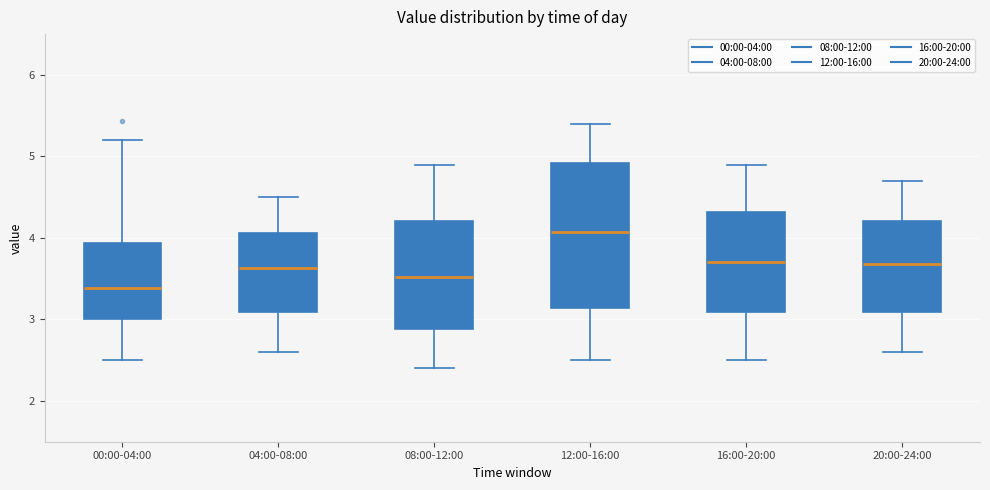

Reading left to right, transcribe this box plot: for each box, give where its median line is, the range the box spans, and where its two whiskers end, as read against the y-axis. The values are not printed on the chart, so give them approximately, as read against the axis.

00:00-04:00: median 3.4, box 3.0 to 3.9, whiskers 2.5 to 5.2
04:00-08:00: median 3.6, box 3.1 to 4.1, whiskers 2.6 to 4.5
08:00-12:00: median 3.5, box 2.9 to 4.2, whiskers 2.4 to 4.9
12:00-16:00: median 4.1, box 3.1 to 4.9, whiskers 2.5 to 5.4
16:00-20:00: median 3.7, box 3.1 to 4.3, whiskers 2.5 to 4.9
20:00-24:00: median 3.7, box 3.1 to 4.2, whiskers 2.6 to 4.7